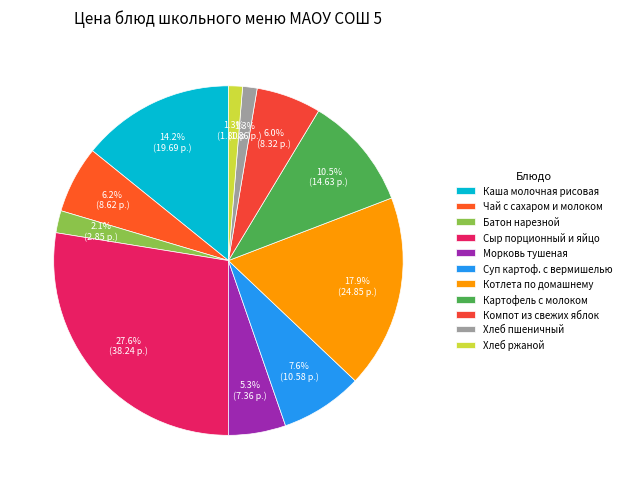

Which has a higher value, Хлеб пшеничный or Картофель с молоком?

Картофель с молоком